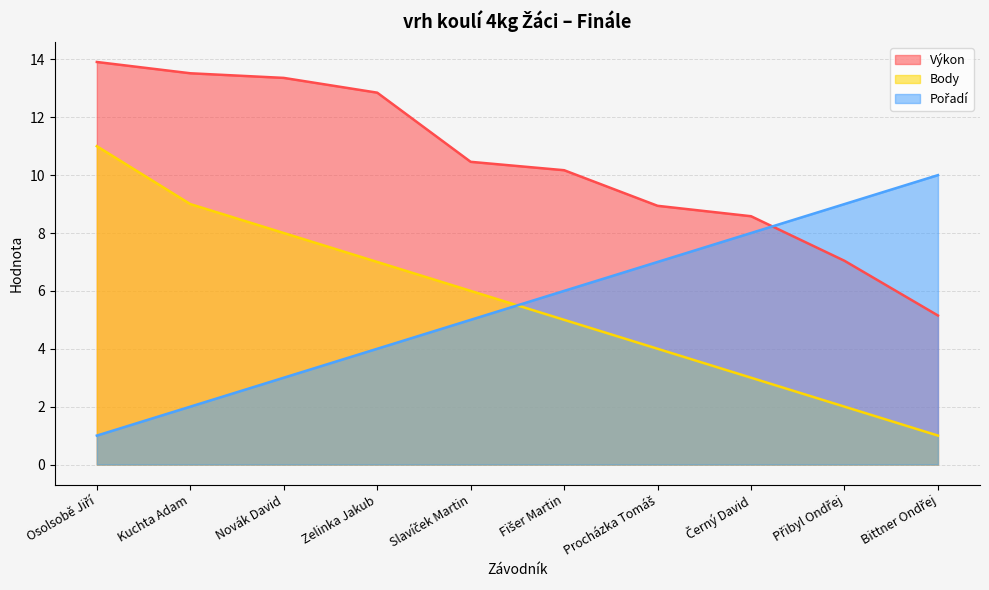

Which has a higher value, Zelinka Jakub or Kuchta Adam?

Kuchta Adam